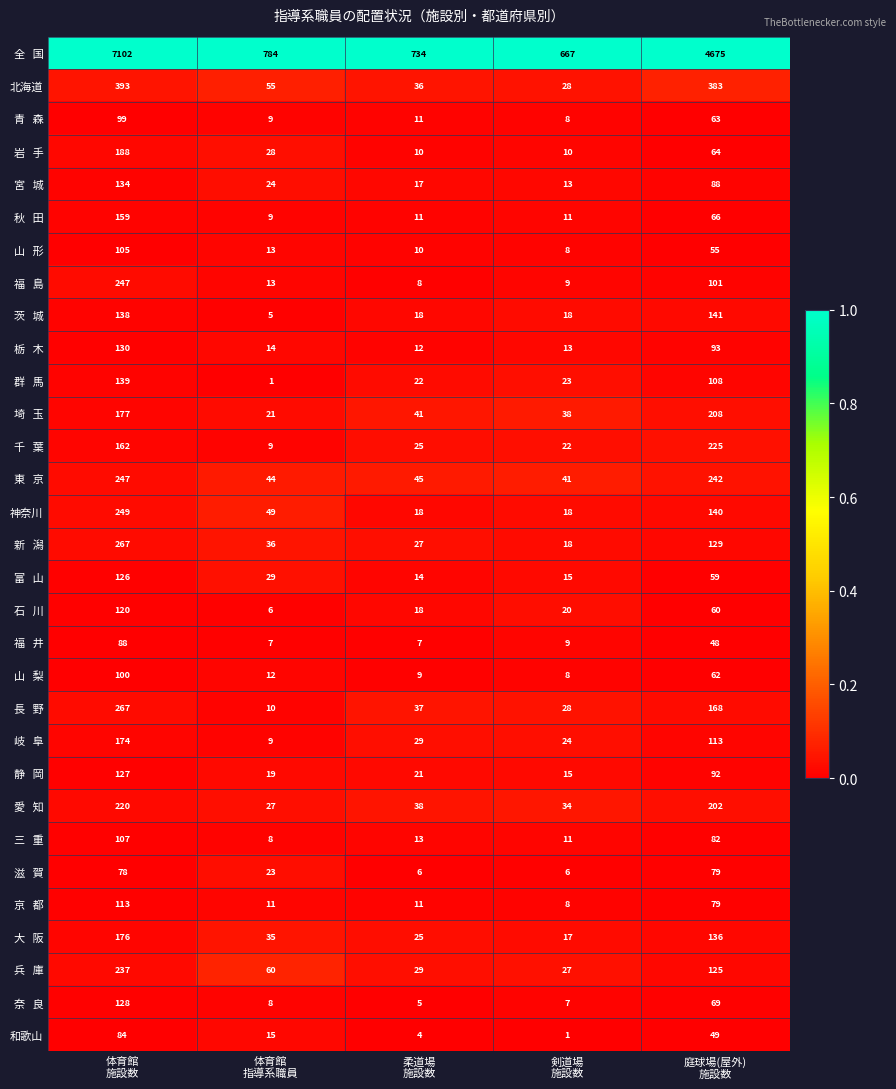

What is the difference between the second highest and minimum values in the 神奈川 series?

122